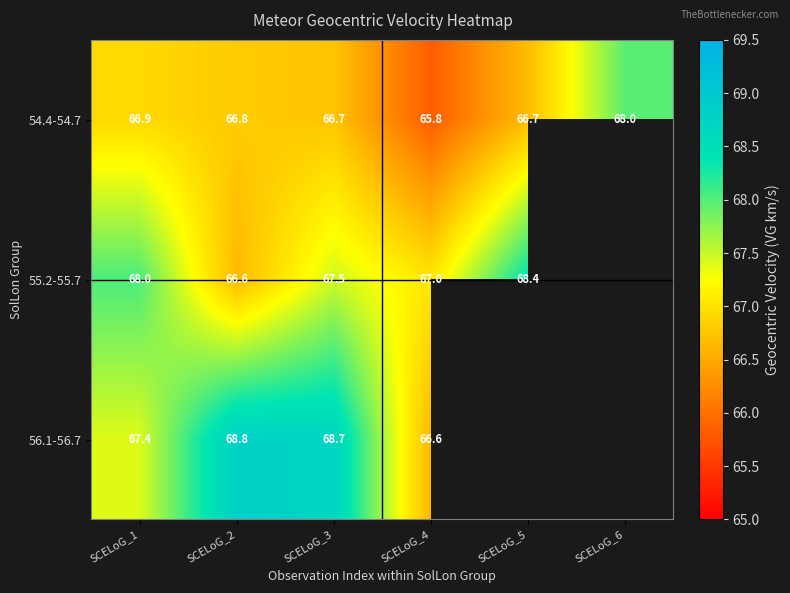

Is the value of 56.1-56.7 at SCELoG_4 greater than the value of 55.2-55.7 at SCELoG_4?

No